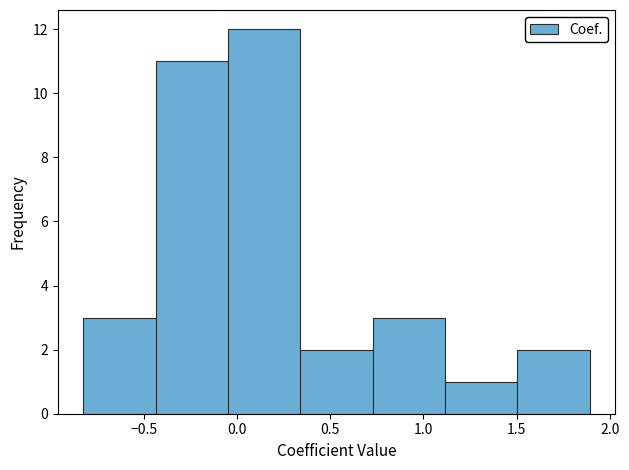

Reading left to right, transcribe this chart: for each bar, give the range it covers on the x-axis and its height. Neither the bar edges nor the heights are printed on the chart, so give them approximately, as read against the axes.

-0.85 to -0.45: 3
-0.45 to -0.05: 11
-0.05 to 0.35: 12
0.35 to 0.75: 2
0.75 to 1.10: 3
1.10 to 1.50: 1
1.50 to 1.90: 2